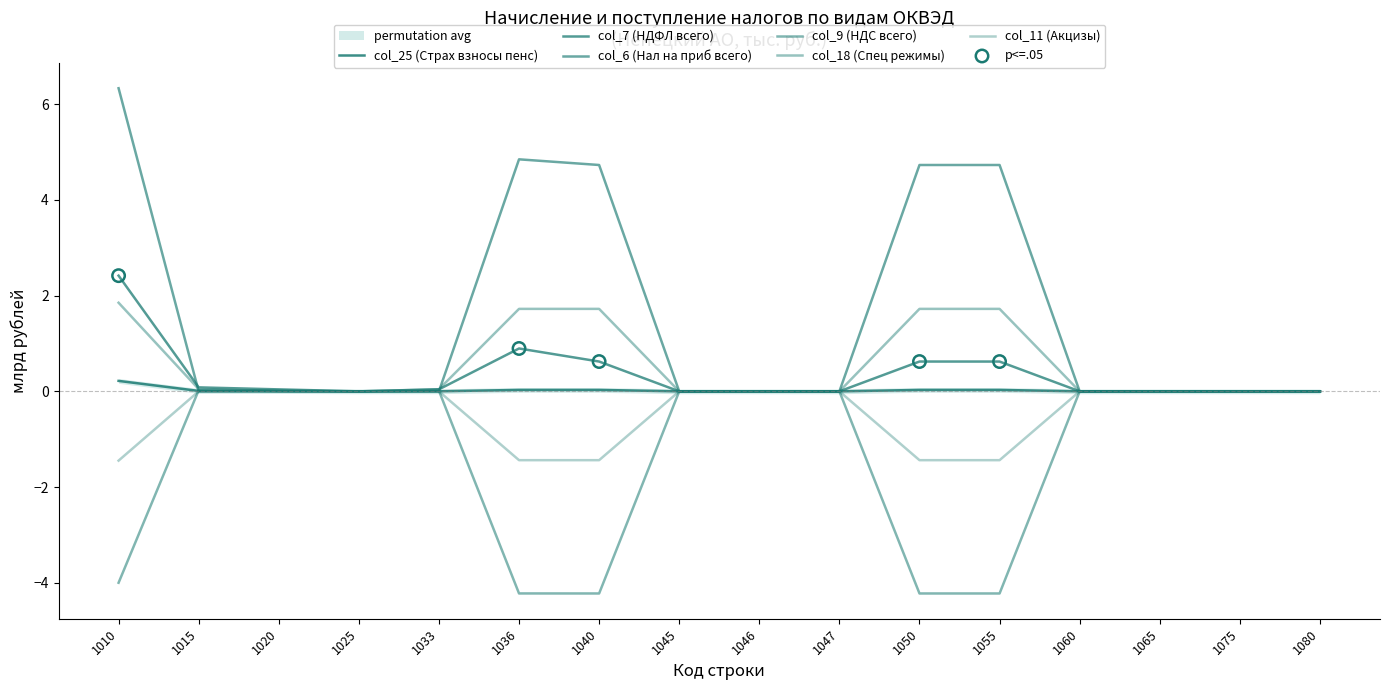

What is the total value across all series at 1040?

1.4